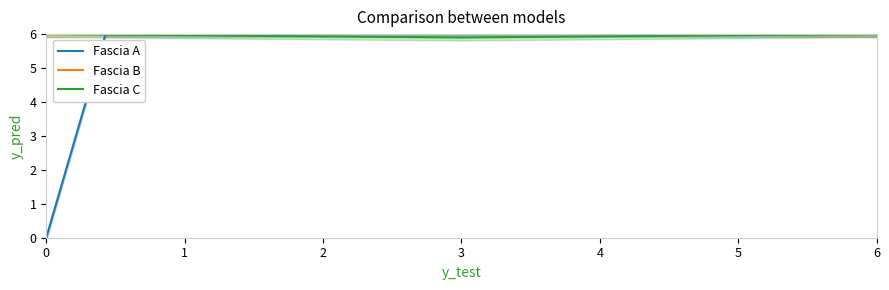

True or false: Fascia B and Fascia C intersect in this chart.

False